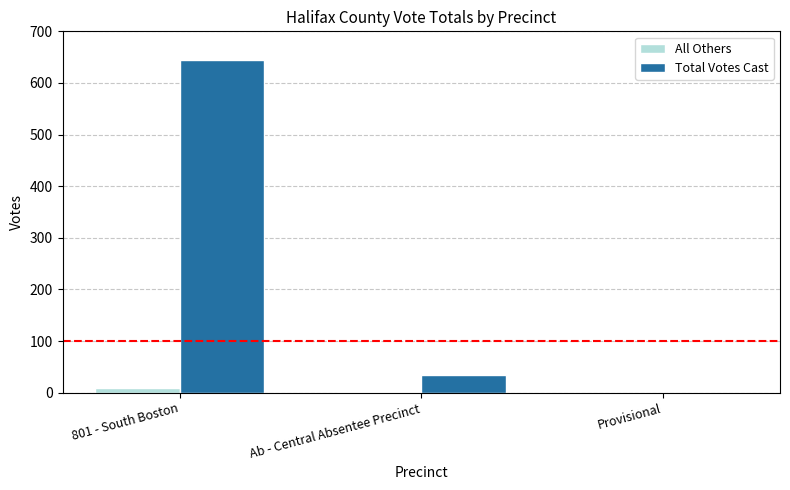

Between 801 - South Boston and Ab - Central Absentee Precinct, which series saw the biggest shift?

Total Votes Cast